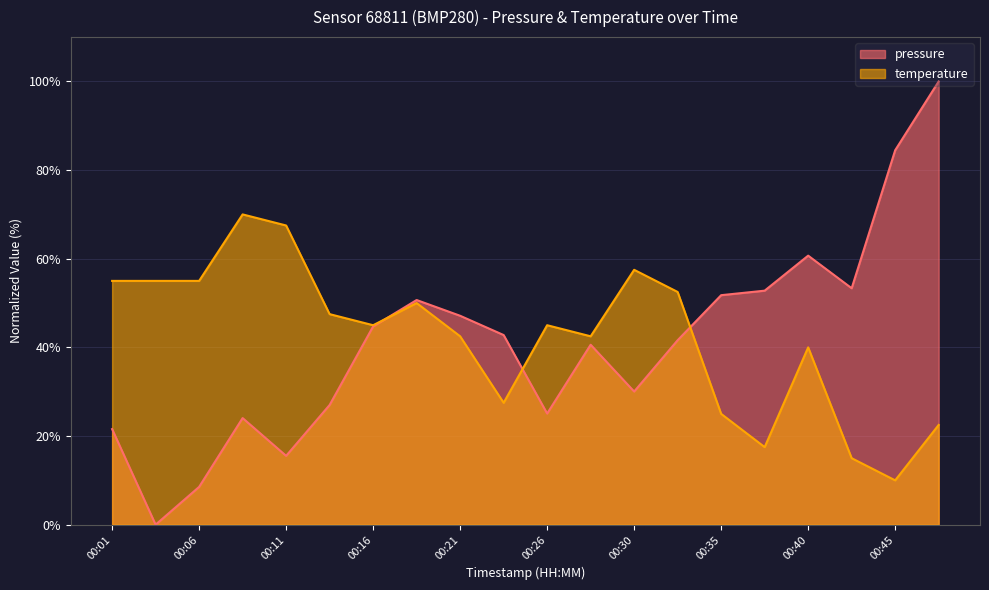

What is the difference between the maximum and minimum values in the pressure series?

100.0